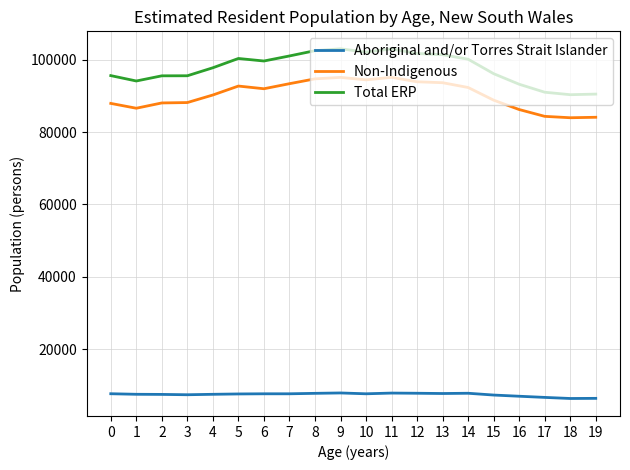

What is the maximum value shown in the chart?

103027